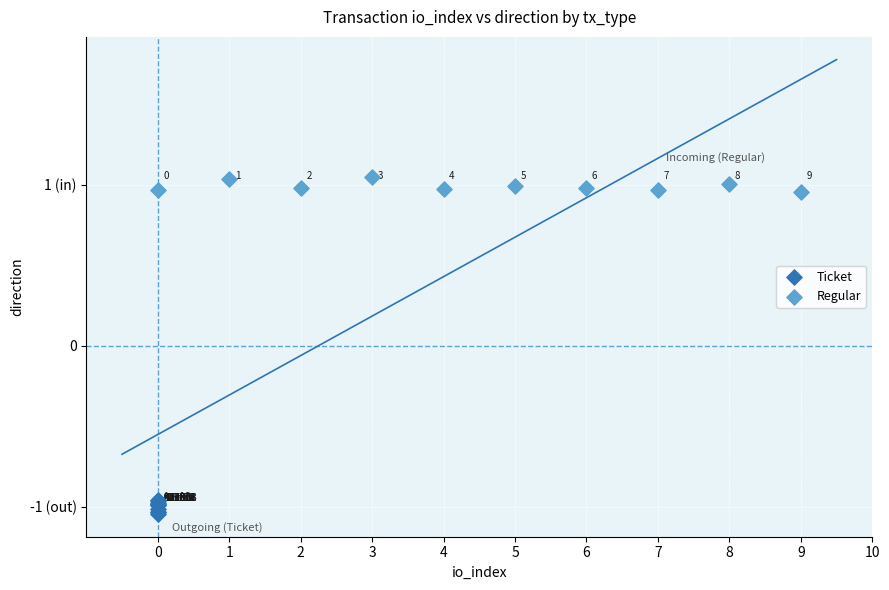

Which series contains the lowest Y value?

Ticket